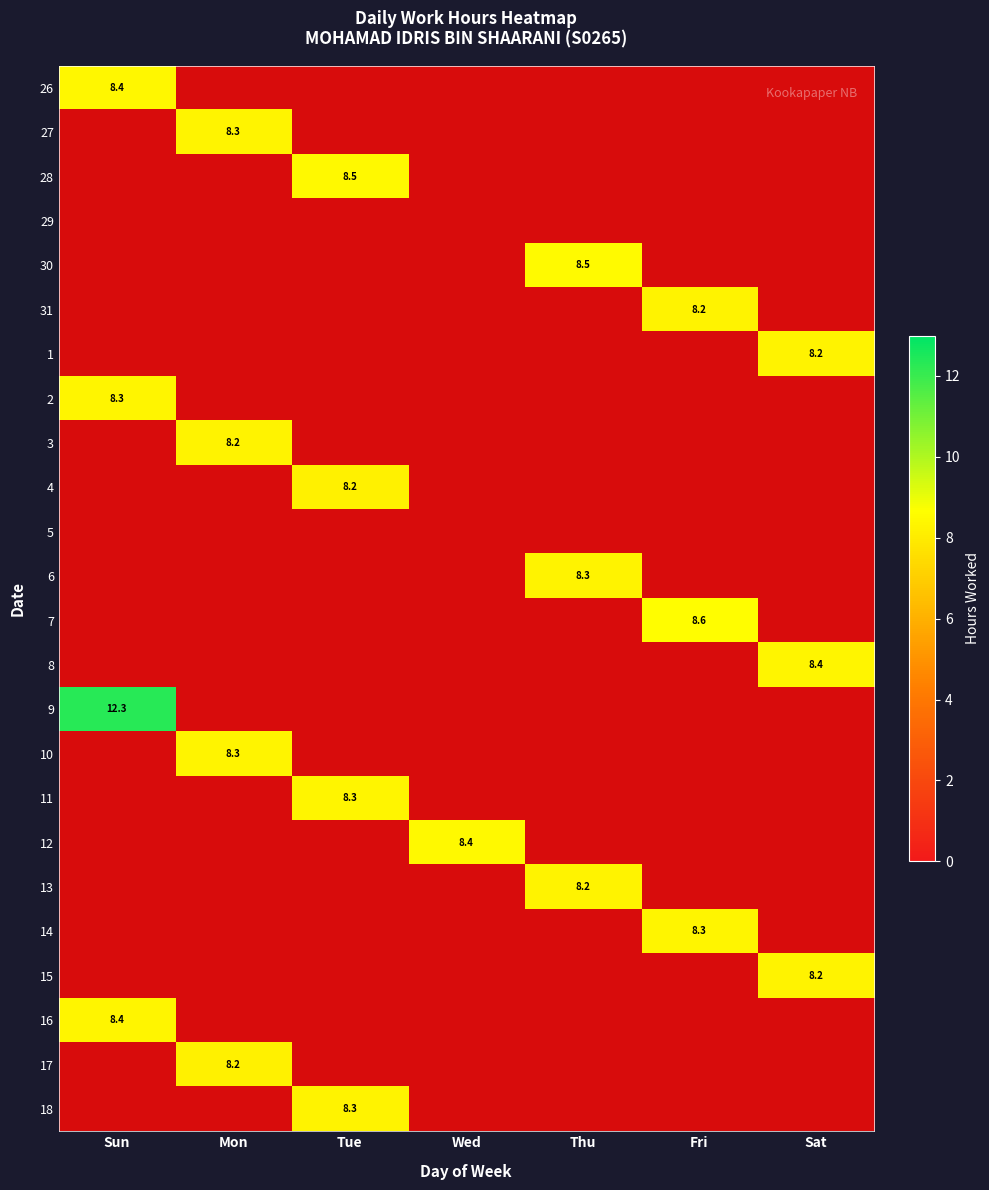

What is the difference between the maximum and minimum values in the 4 series?

8.2